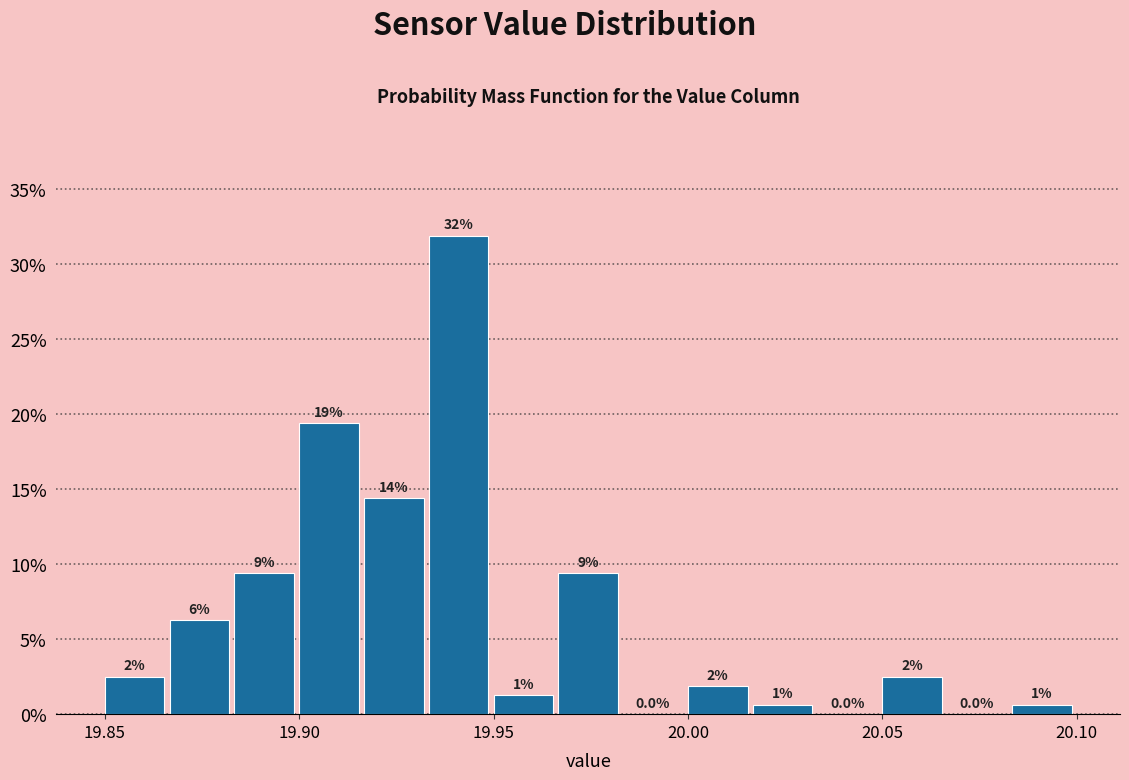

Read against the x-axis, roughly where is the centre of the tallest bar?

19.940